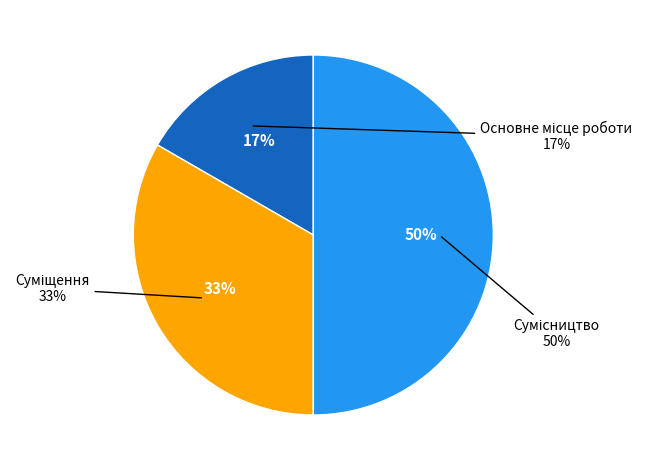

How many slices are in this pie chart?

3